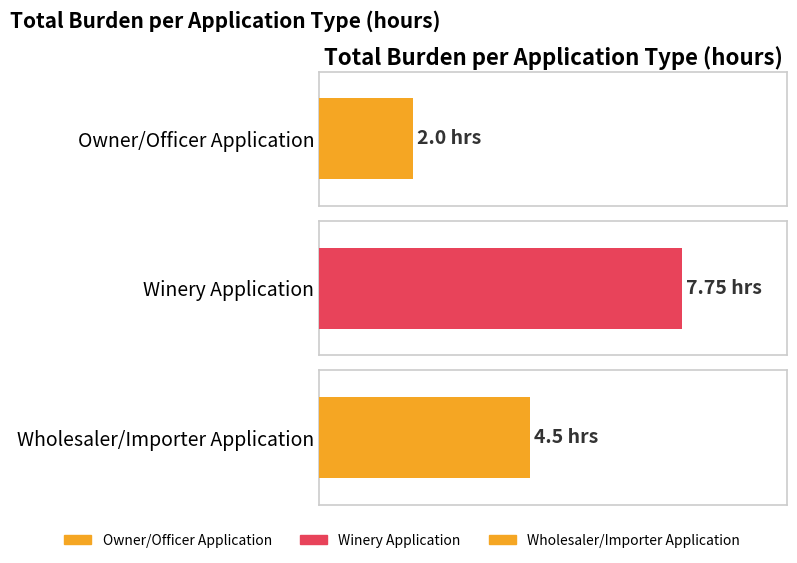

What is the label of the 1st bar from the right?

Wholesaler/Importer Application